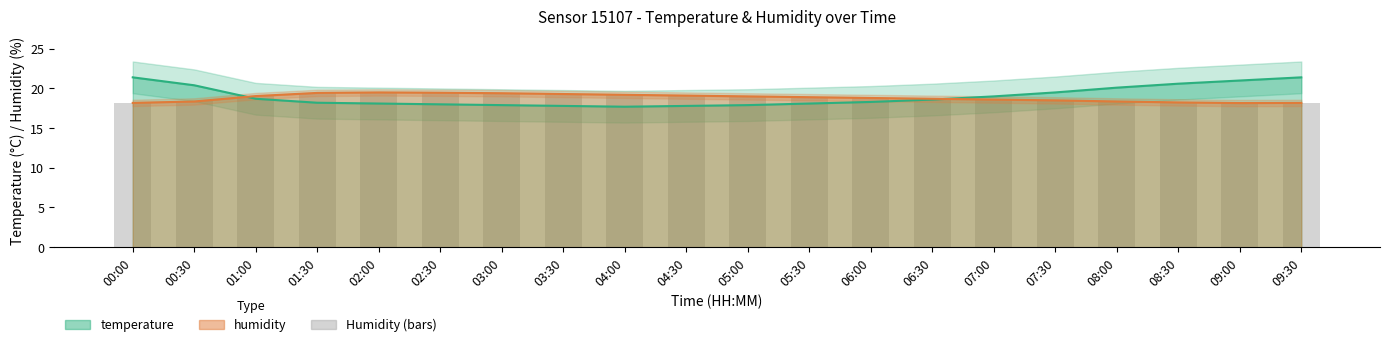

What are all the series names shown in the legend?

temperature, humidity, Humidity (bars)